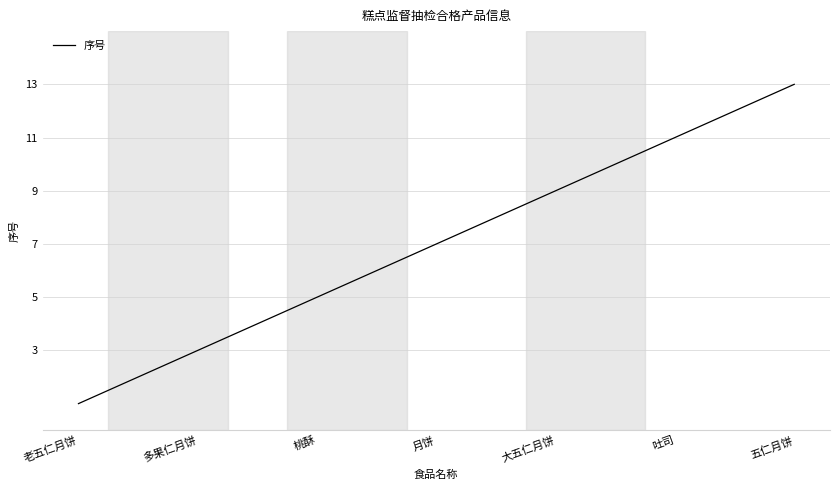

What is the difference between the maximum and minimum values?

12